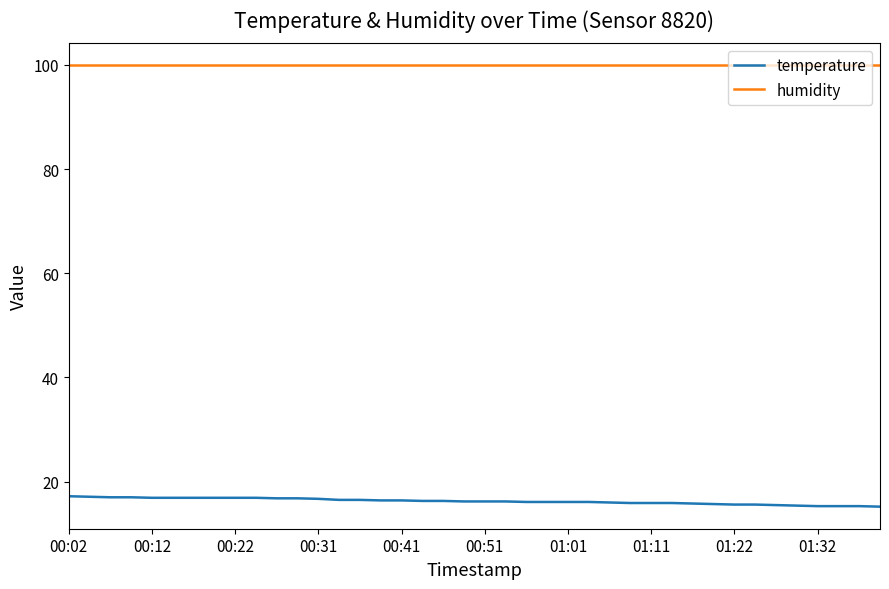

True or false: humidity and temperature cross at least once.

False